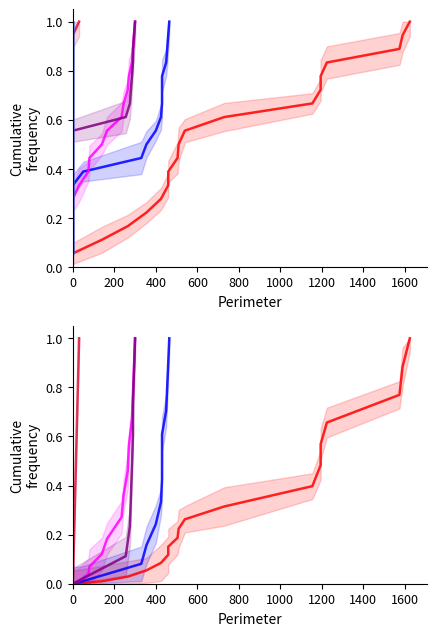

What is the greatest value displayed?

1.0